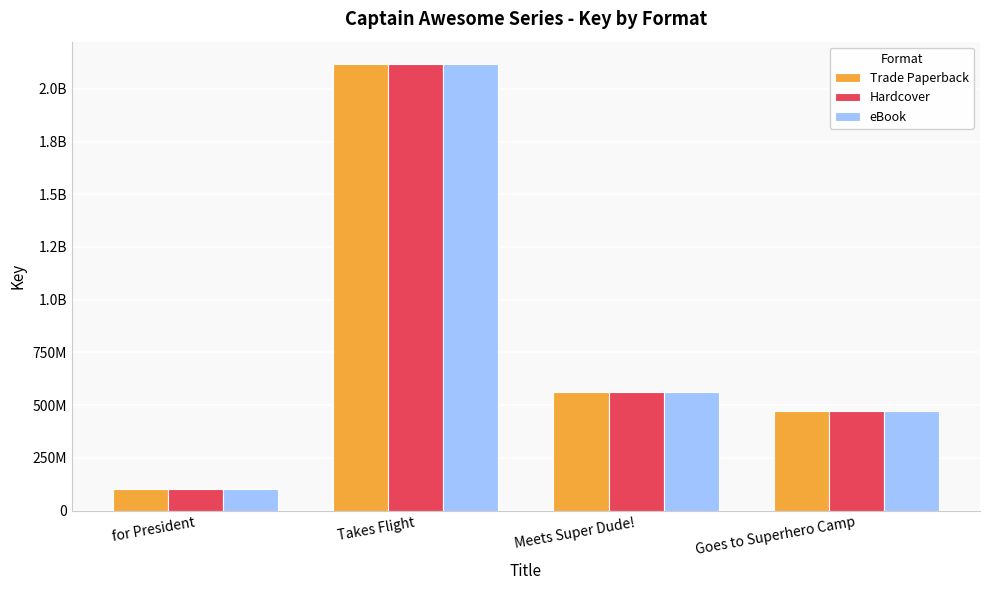

The Hardcover series shows 2117392957 at Takes Flight. True or false?

True